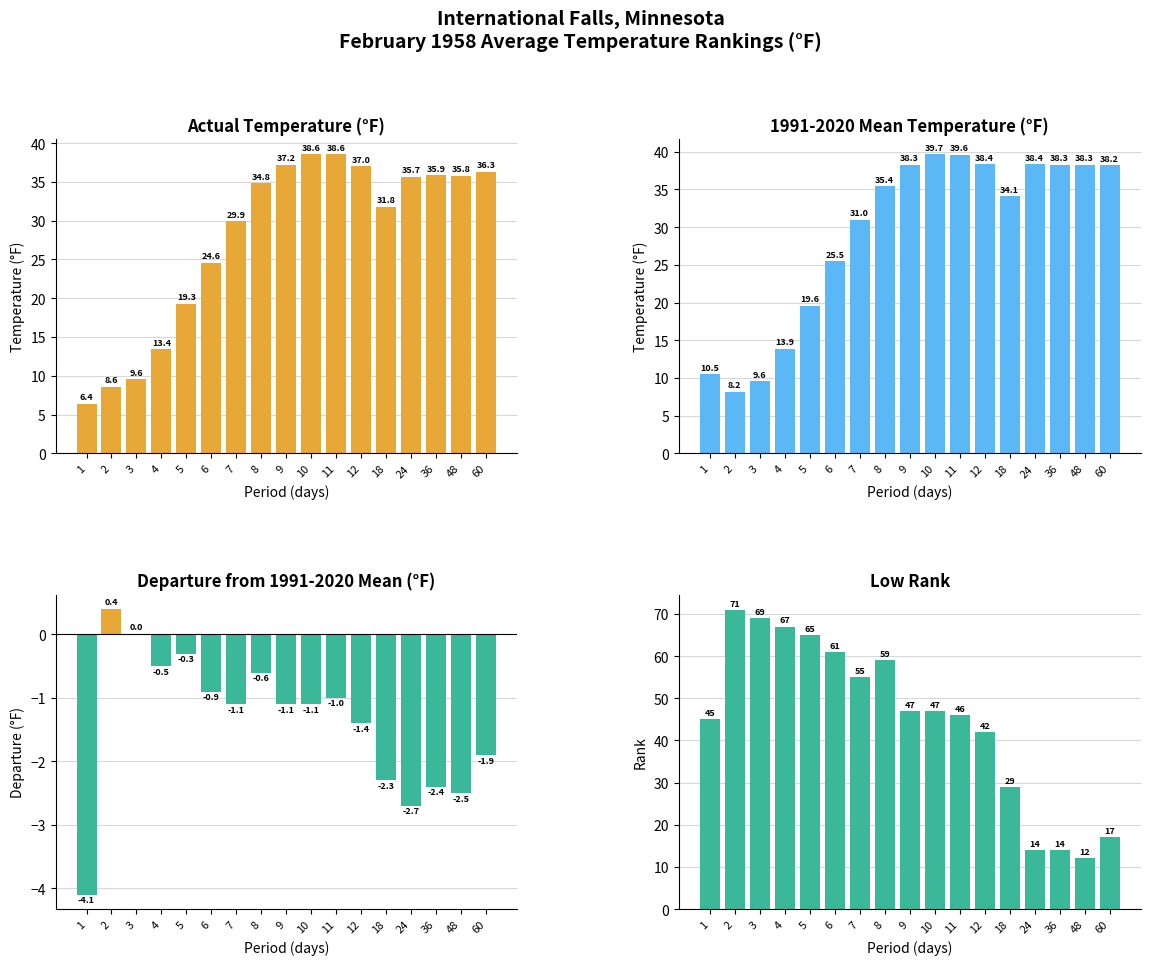

What is the value of the Low Rank bar at the 12th from the left?

42.0